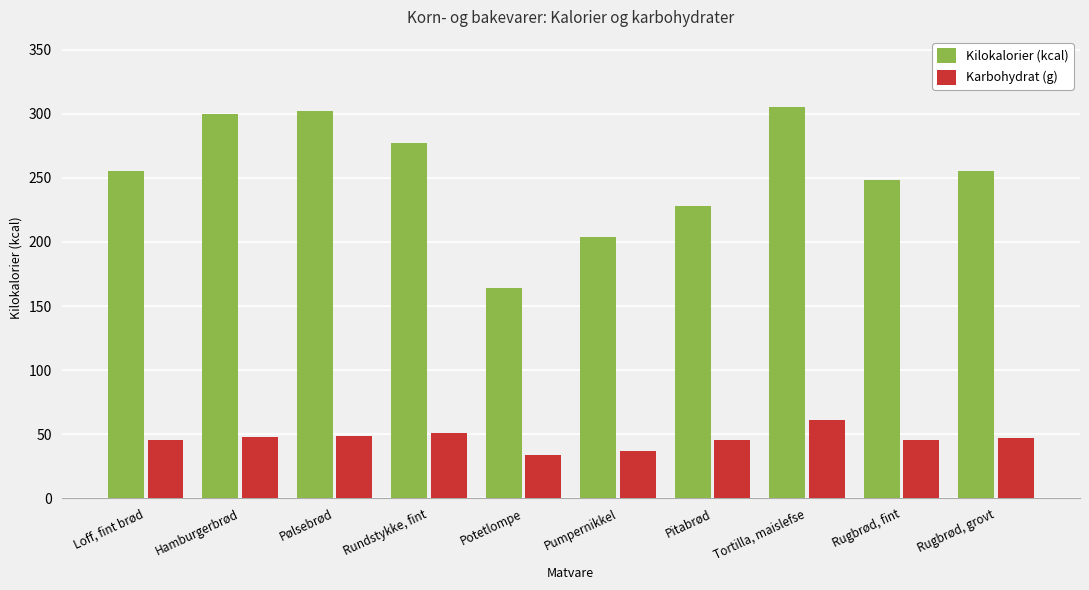

What are all the series names shown in the legend?

Kilokalorier (kcal), Karbohydrat (g)